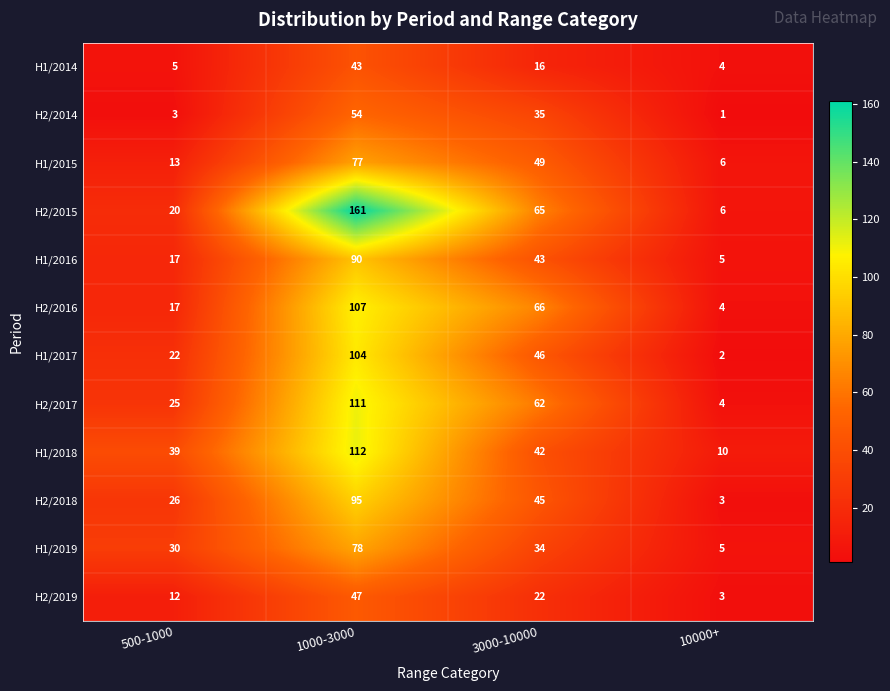

Which series has the largest total across all categories?

H2/2015